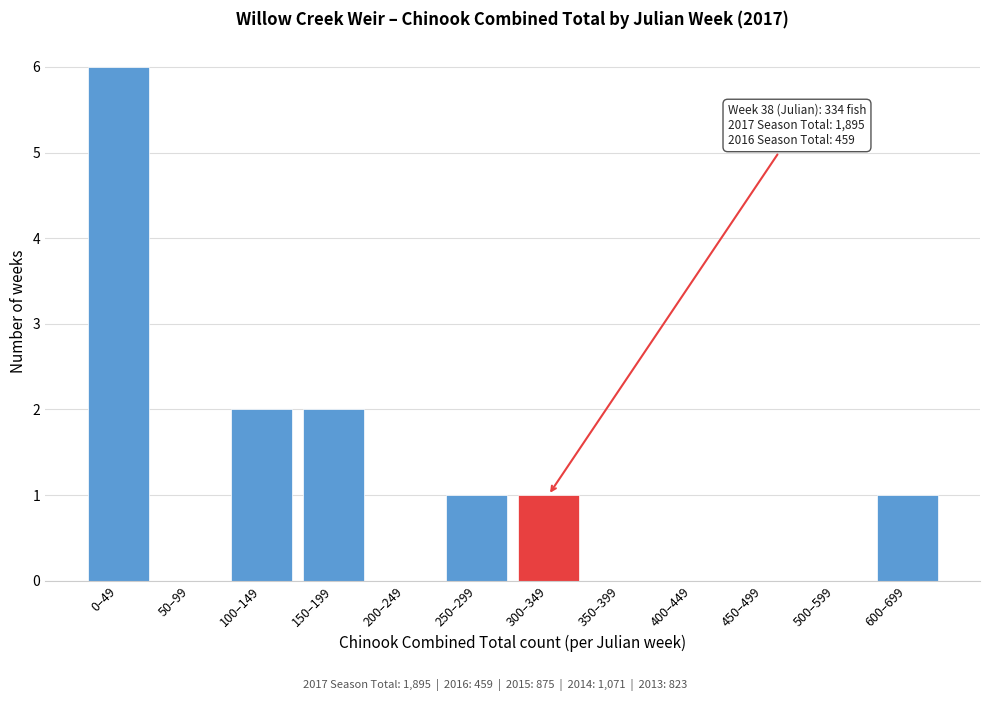

Reading left to right, list all the values displayed in this chart.

0–49=6	50–99=0	100–149=2	150–199=2	200–249=0	250–299=1	300–349=1	350–399=0	400–449=0	450–499=0	500–599=0	600–699=1